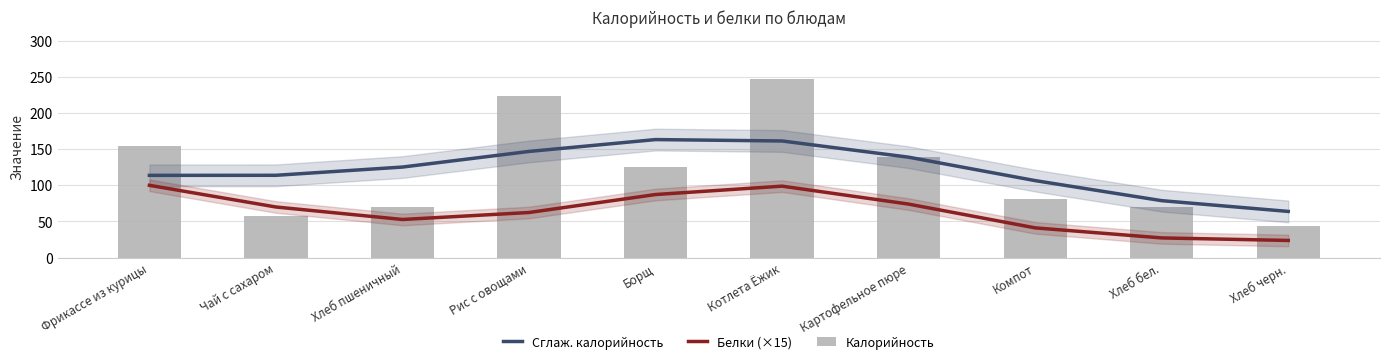

What is the smallest value displayed?

23.8